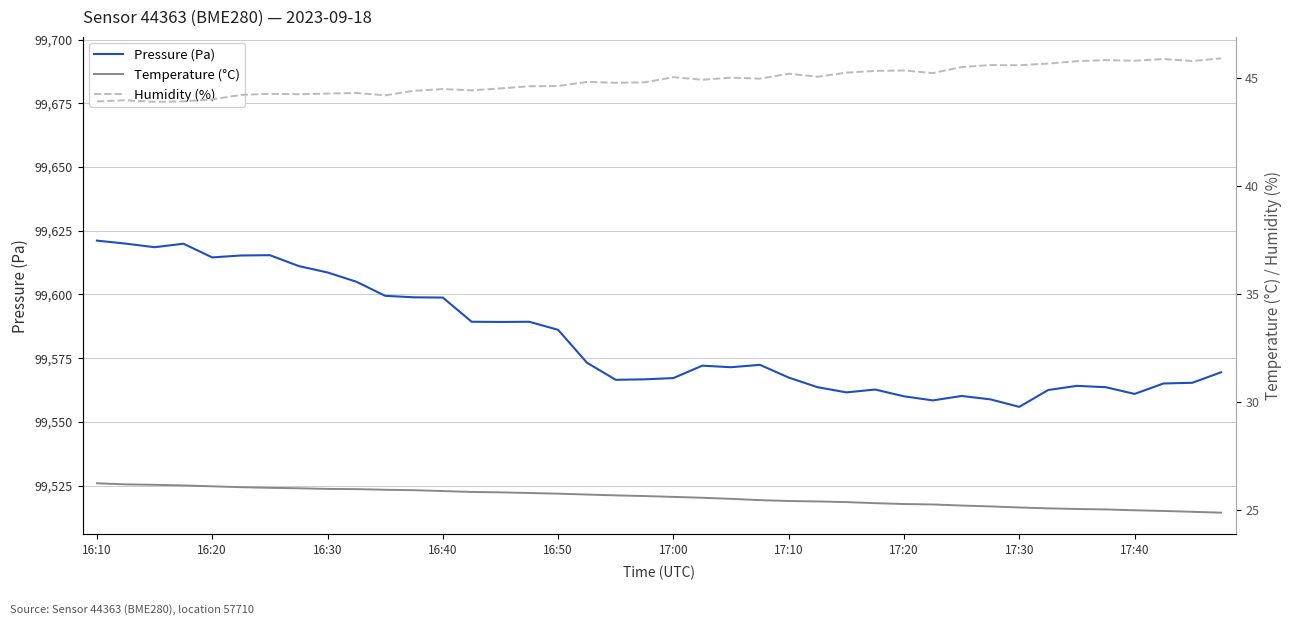

At which category is the sum across all series the highest?

16:10